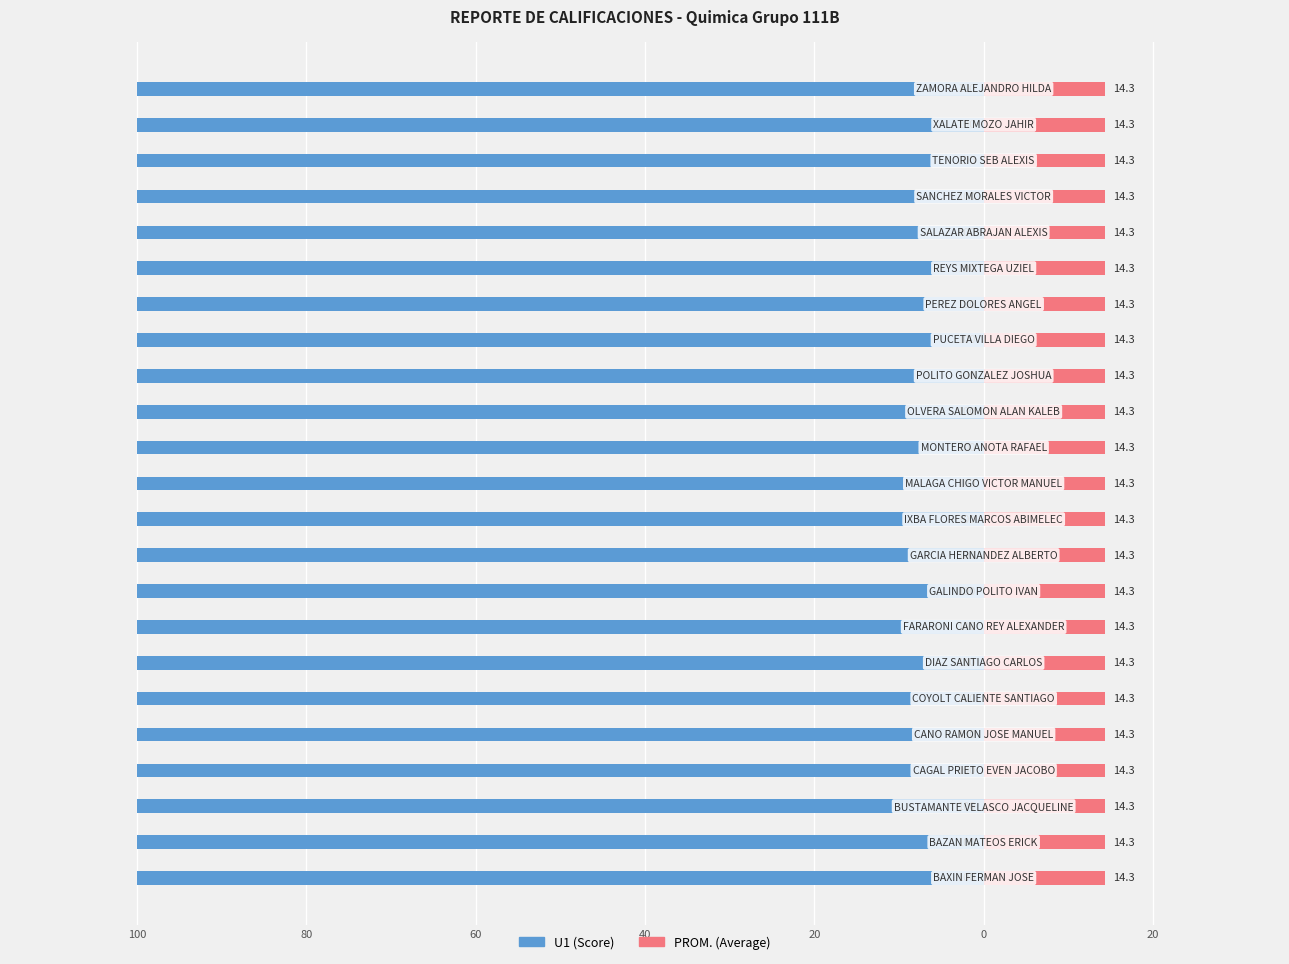

Which series has the largest range (max minus min)?

U1